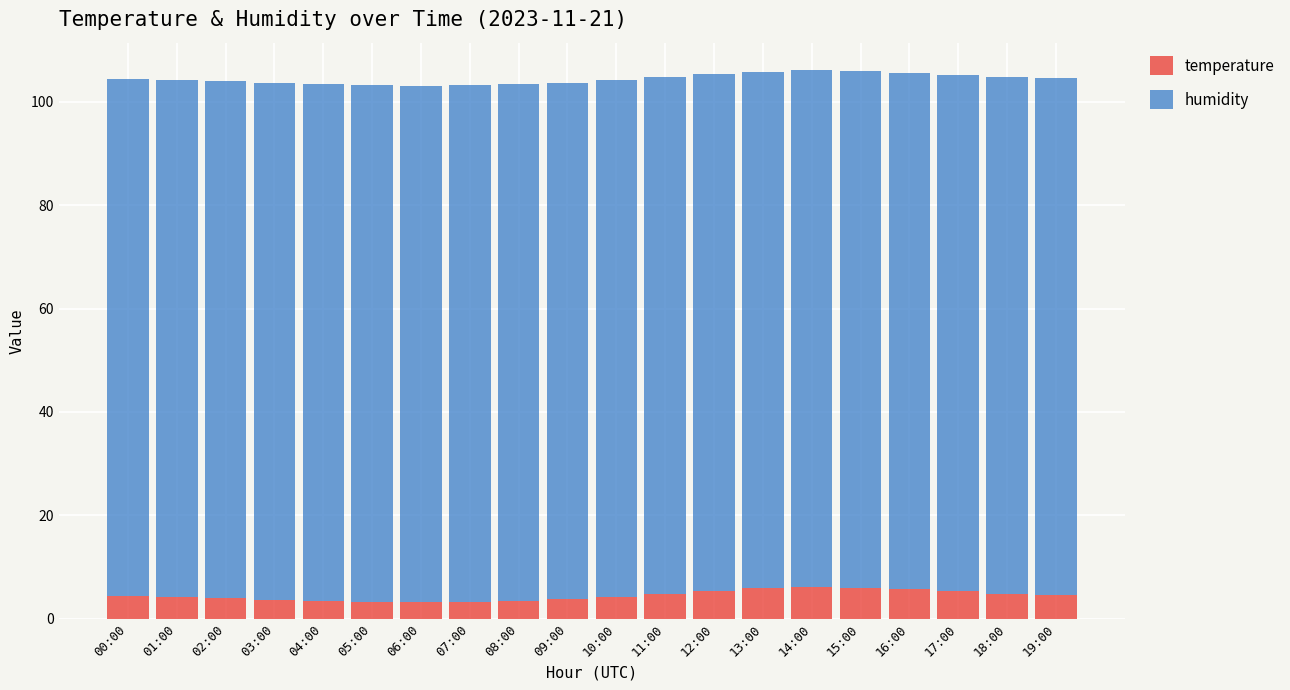

What is the highest value of the temperature series?

6.2